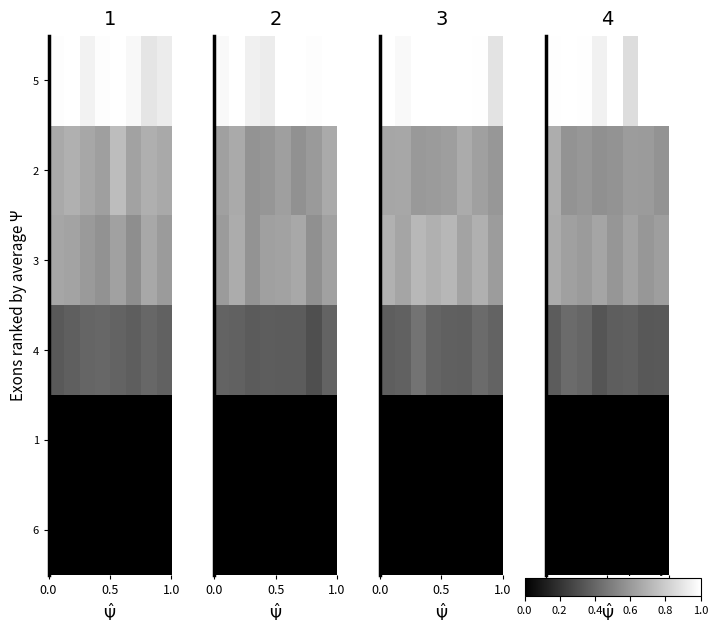

Is the value of row_3 at 3 greater than the value of row_4 at 4?

Yes